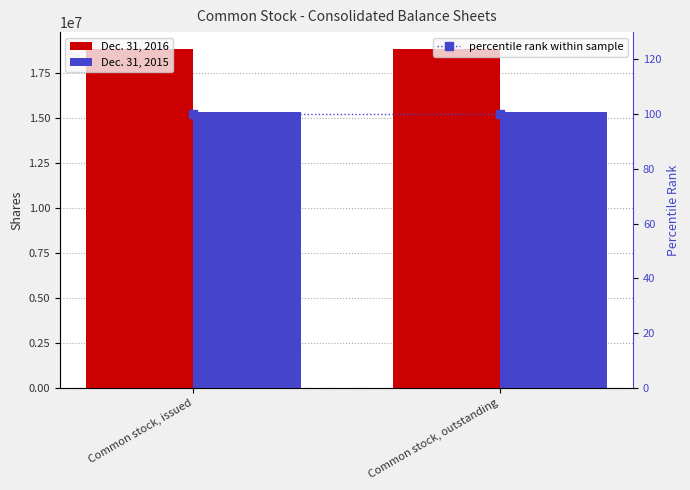

The value of Dec. 31, 2015 at Common stock, outstanding is 15313297. True or false?

True